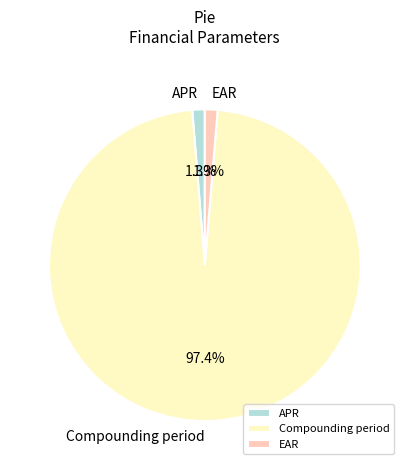

Between EAR and Compounding period, which is larger?

Compounding period